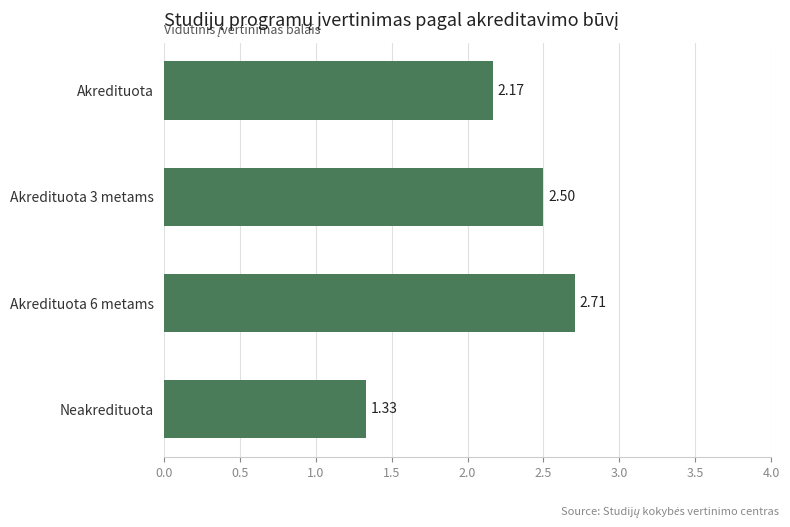

What is the label of the 4th bar from the bottom?

Akredituota